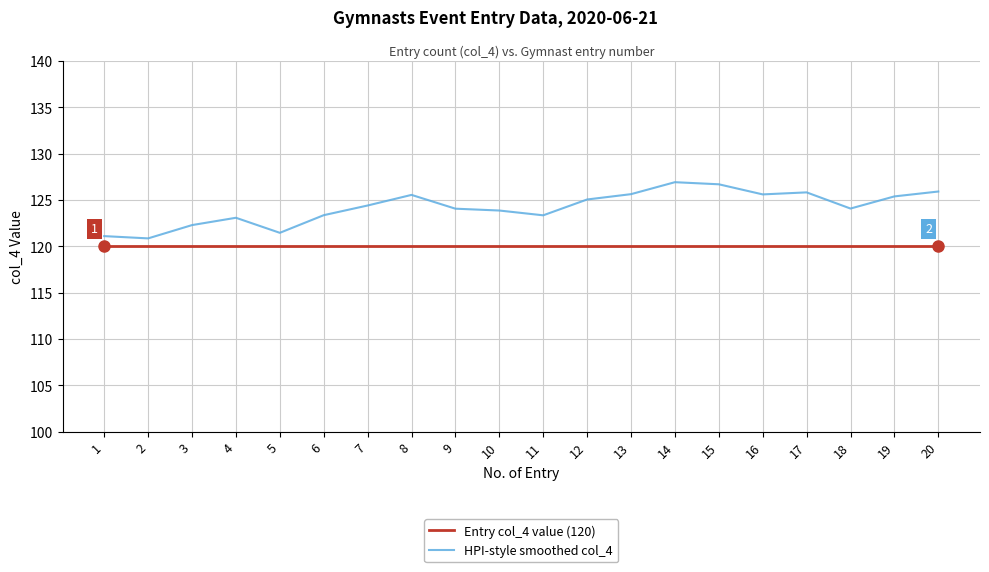

Is the value of Entry col_4 value (120) at 13 greater than the value of HPI-style smoothed col_4 at 14?

No